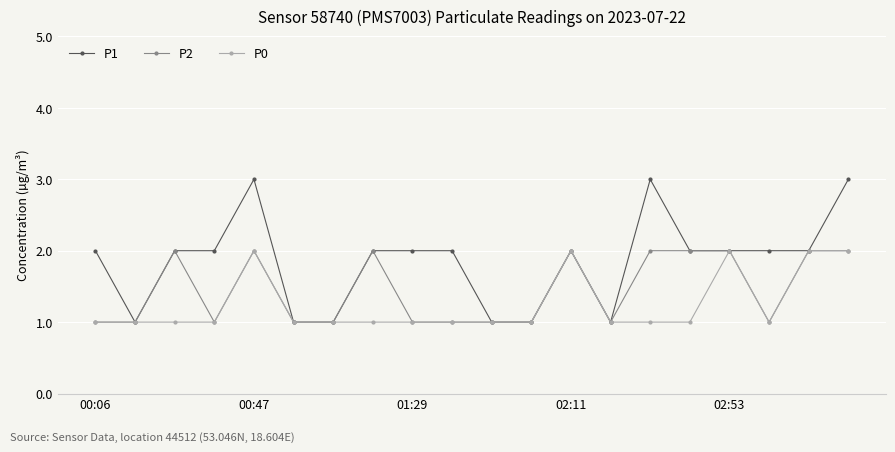

How many P1 values are between 1 and 2?

17